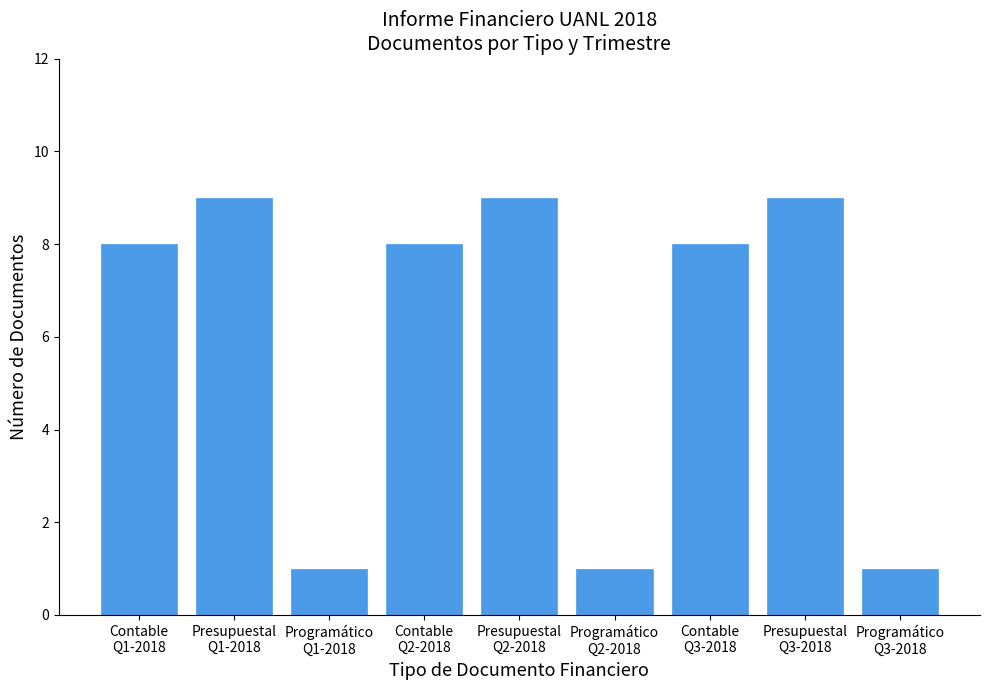

Reading left to right, transcribe all the data shown in this chart.

8	9	1	8	9	1	8	9	1